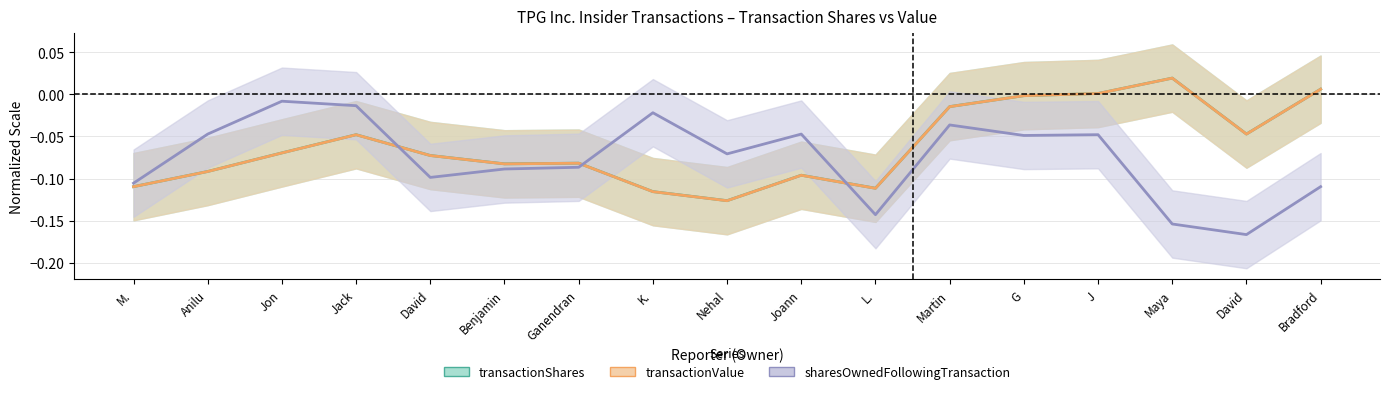

What is the smallest value displayed?

-0.2